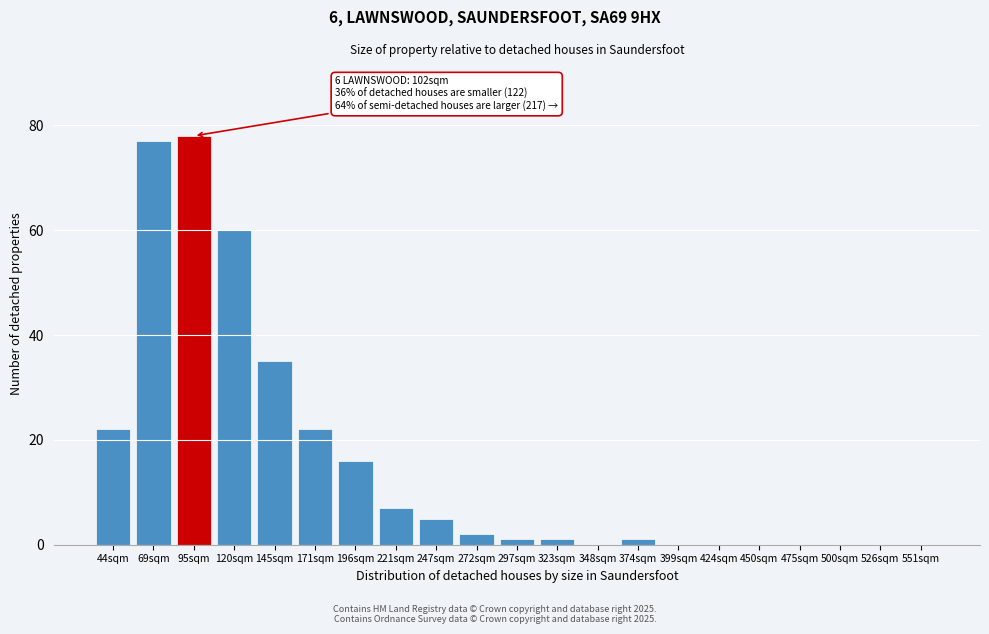

Reading left to right, extract all data points from this chart.

44sqm=22	69sqm=77	95sqm=78	120sqm=60	145sqm=35	171sqm=22	196sqm=16	221sqm=7	247sqm=5	272sqm=2	297sqm=1	323sqm=1	348sqm=0	374sqm=1	399sqm=0	424sqm=0	450sqm=0	475sqm=0	500sqm=0	526sqm=0	551sqm=0